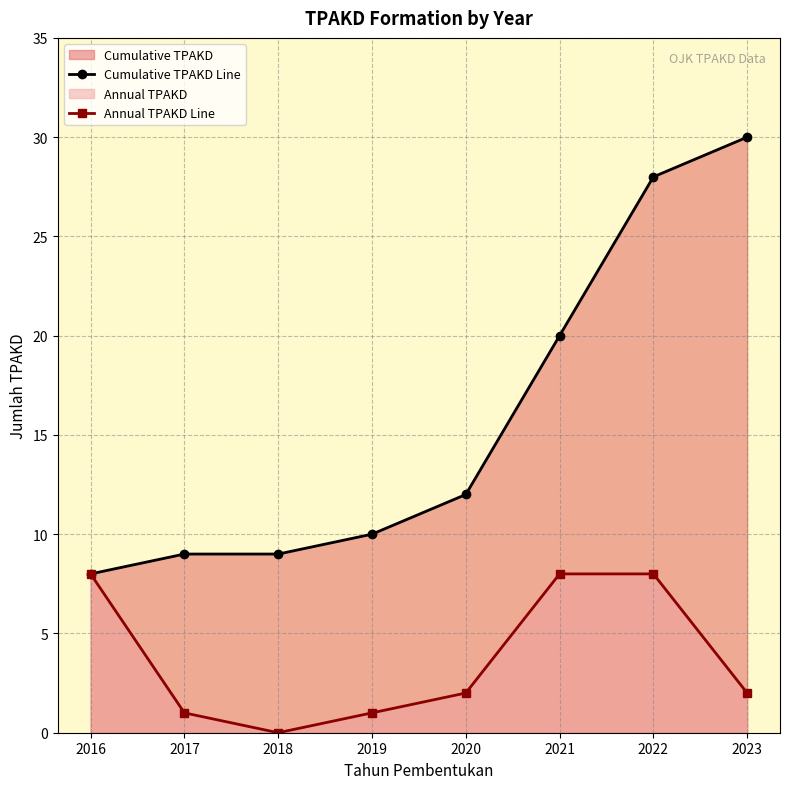

What is the total value across all series at 2023?

32